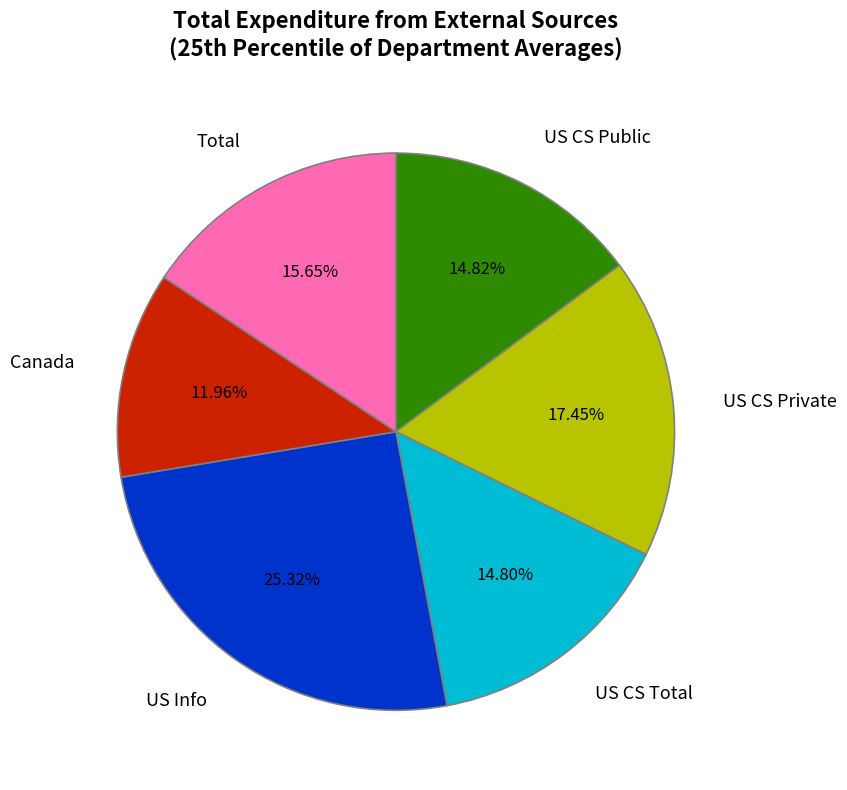

Is there any slice that represents more than half of the pie?

No